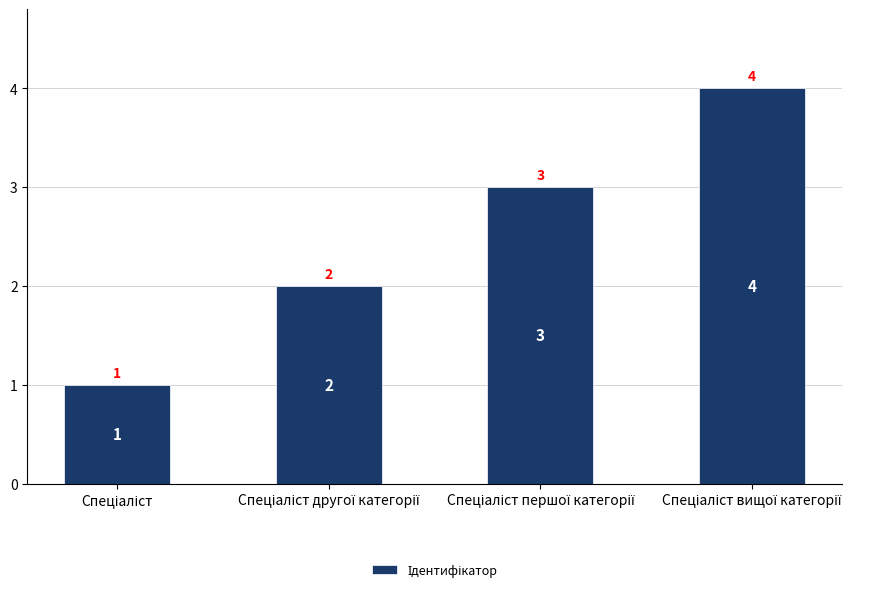

What is the maximum value shown in the chart?

4